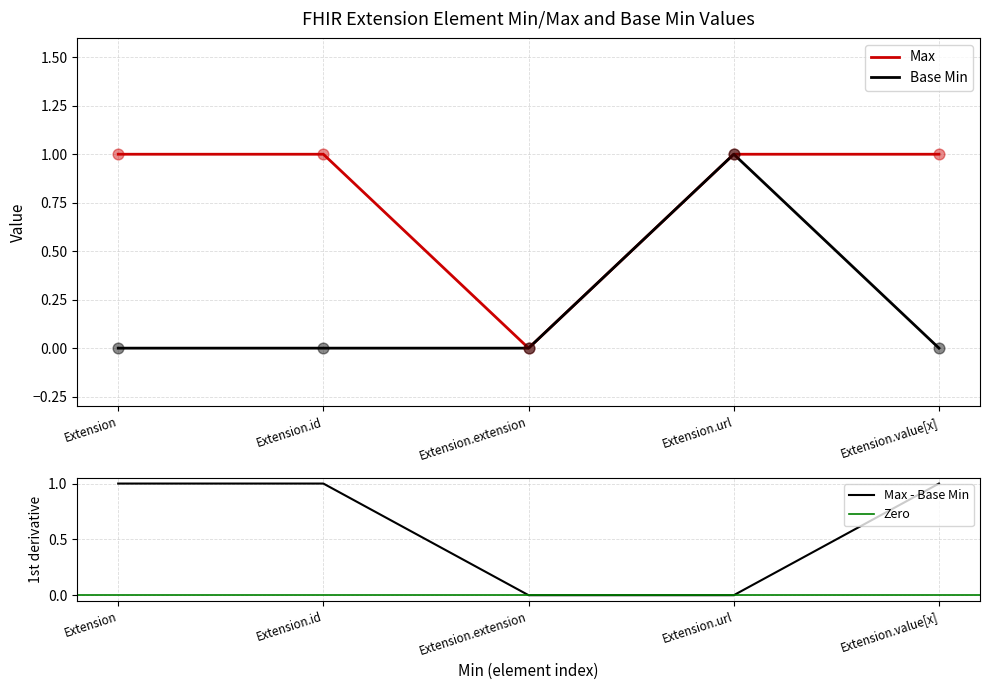

At which category is the sum across all series the highest?

Extension.url